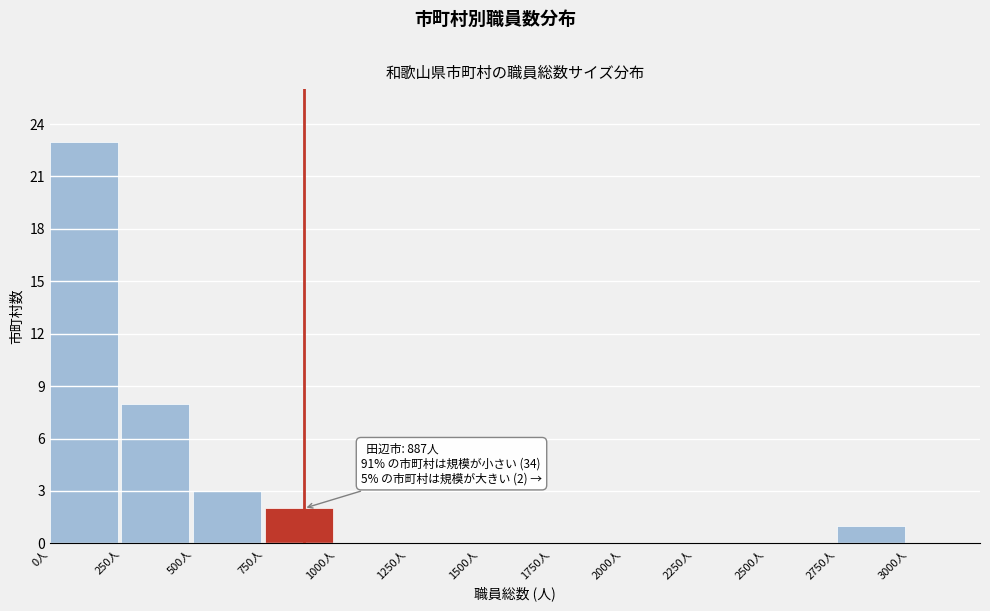

Over which range of the x-axis is the bar tallest?

0 to 250